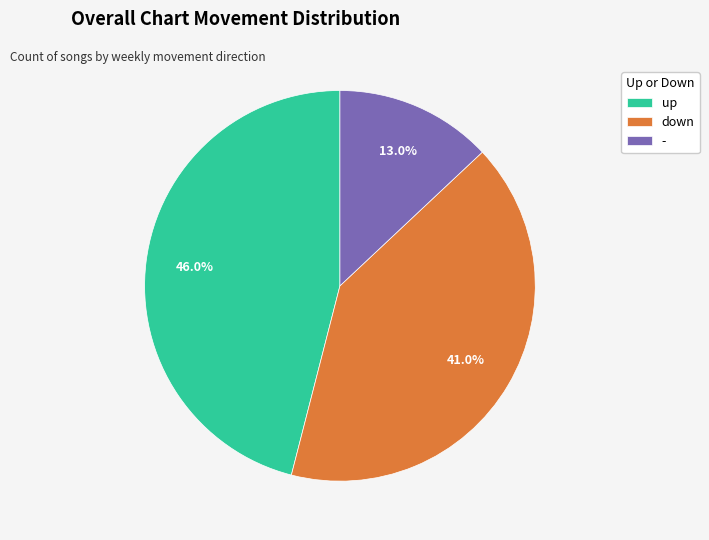

Count the number of slices in the pie.

3